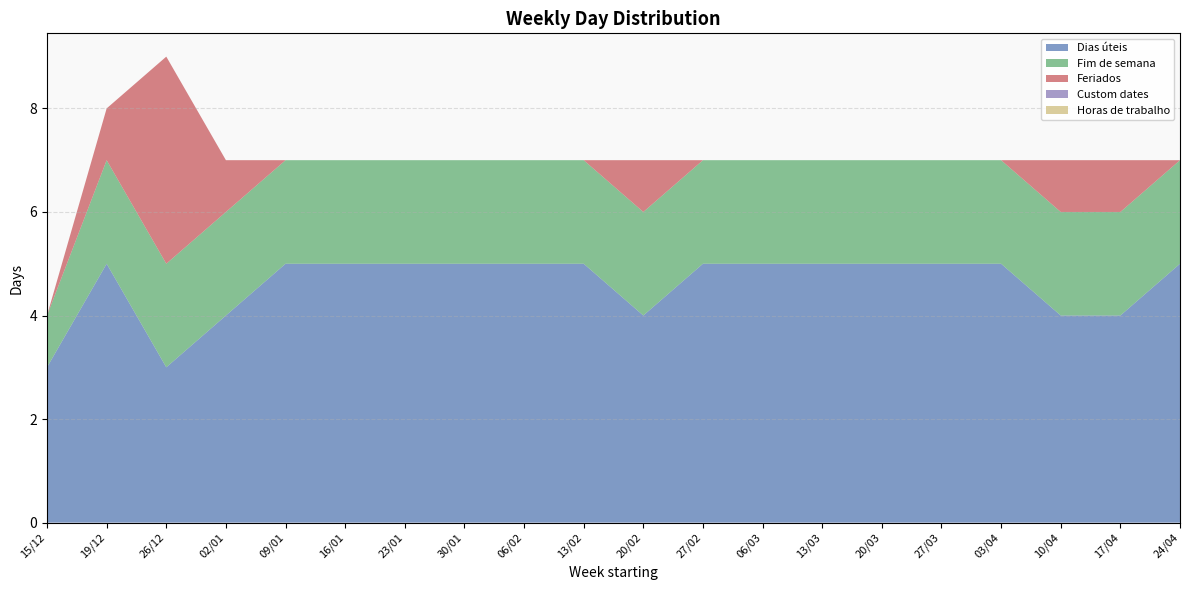

Reading left to right, transcribe all the data shown in this chart.

Dias úteis: 15/12=3	19/12=5	26/12=3	02/01=4	09/01=5	16/01=5	23/01=5	30/01=5	06/02=5	13/02=5	20/02=4	27/02=5	06/03=5	13/03=5	20/03=5	27/03=5	03/04=5	10/04=4	17/04=4	24/04=5
Fim de semana: 15/12=1	19/12=2	26/12=2	02/01=2	09/01=2	16/01=2	23/01=2	30/01=2	06/02=2	13/02=2	20/02=2	27/02=2	06/03=2	13/03=2	20/03=2	27/03=2	03/04=2	10/04=2	17/04=2	24/04=2
Feriados: 15/12=0	19/12=1	26/12=4	02/01=1	09/01=0	16/01=0	23/01=0	30/01=0	06/02=0	13/02=0	20/02=1	27/02=0	06/03=0	13/03=0	20/03=0	27/03=0	03/04=0	10/04=1	17/04=1	24/04=0
Custom dates: 15/12=0	19/12=0	26/12=0	02/01=0	09/01=0	16/01=0	23/01=0	30/01=0	06/02=0	13/02=0	20/02=0	27/02=0	06/03=0	13/03=0	20/03=0	27/03=0	03/04=0	10/04=0	17/04=0	24/04=0
Horas de trabalho: 15/12=0	19/12=0	26/12=0	02/01=0	09/01=0	16/01=0	23/01=0	30/01=0	06/02=0	13/02=0	20/02=0	27/02=0	06/03=0	13/03=0	20/03=0	27/03=0	03/04=0	10/04=0	17/04=0	24/04=0